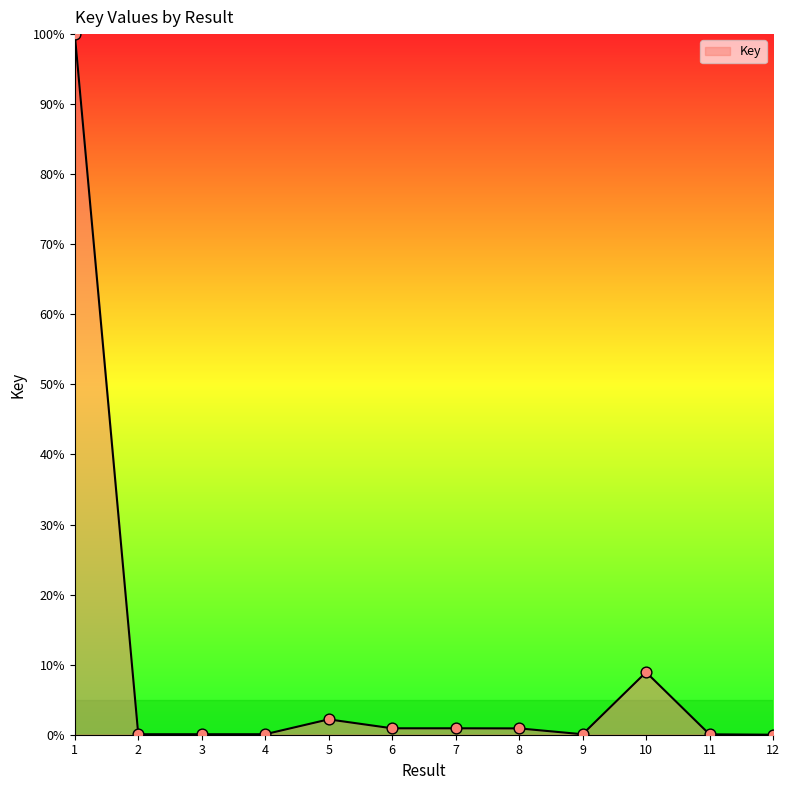

Which has a higher value, 6 or 1?

1